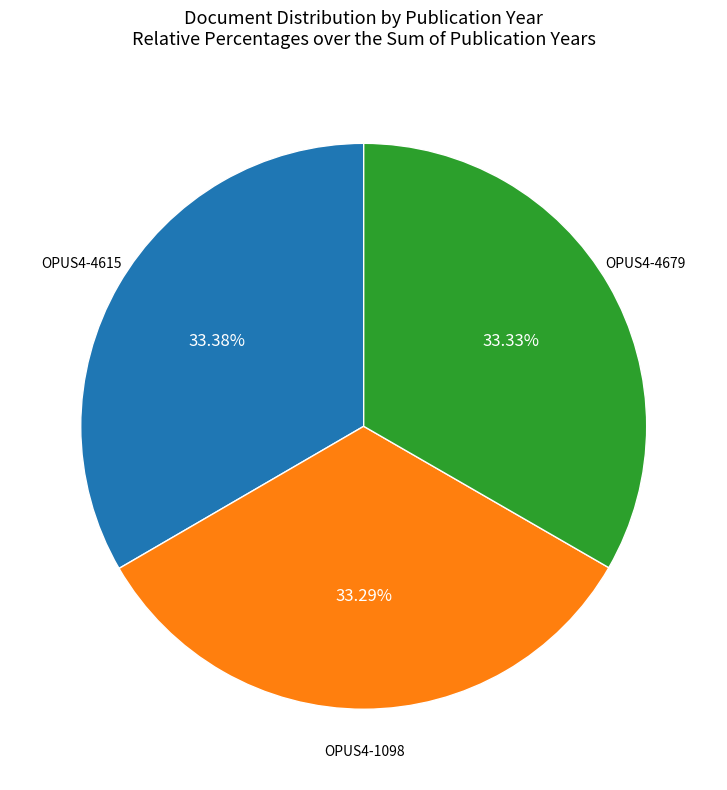

What percentage do OPUS4-4615 and OPUS4-1098 together represent?

66.7%